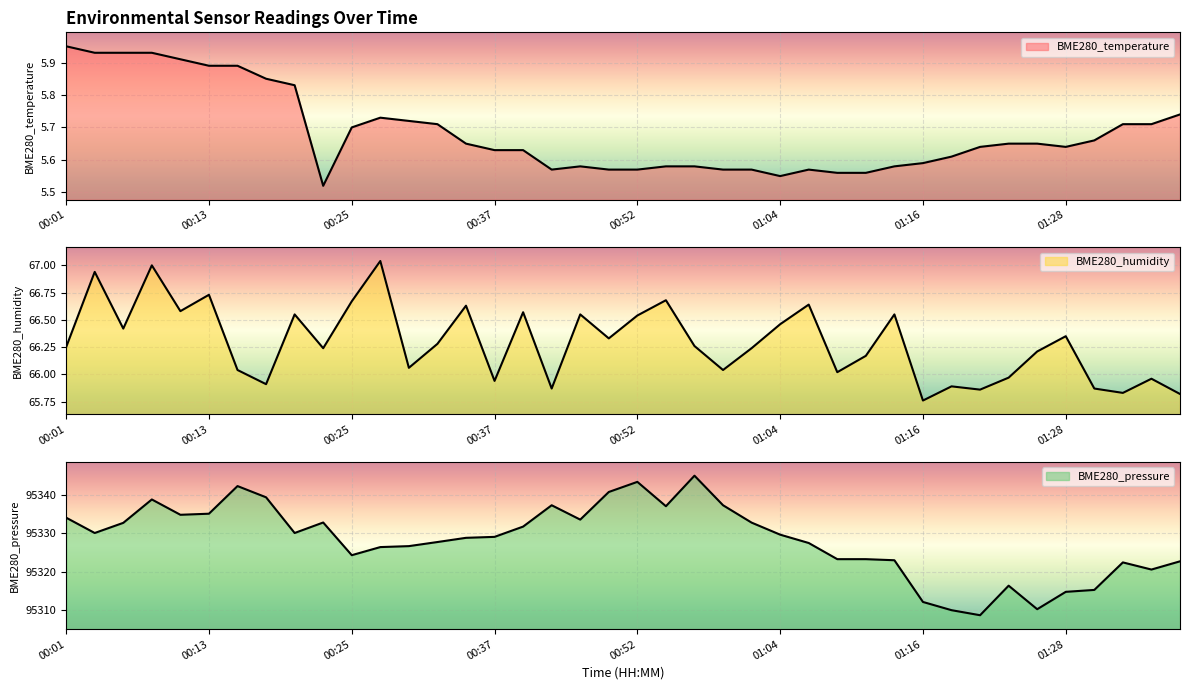

True or false: BME280_temperature and BME280_pressure intersect in this chart.

False